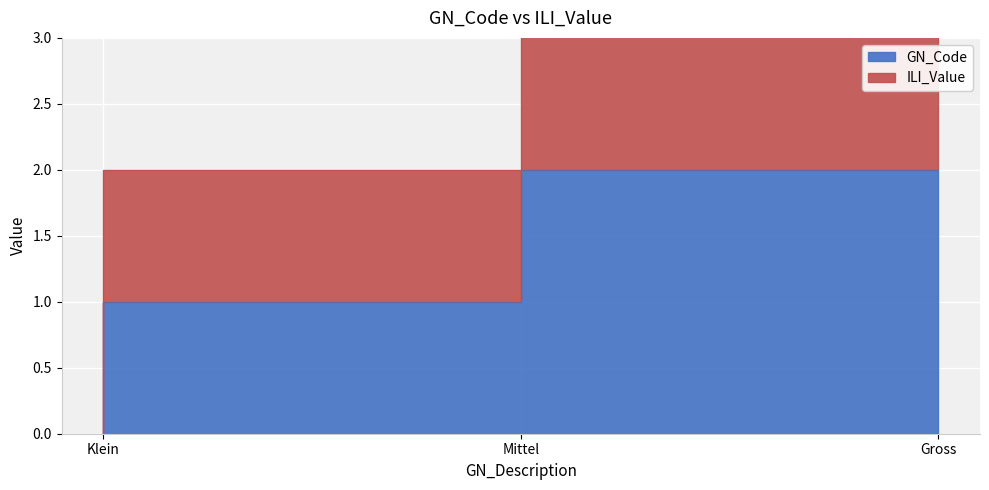

Is it true that ILI_Value equals 2 at Mittel?

True